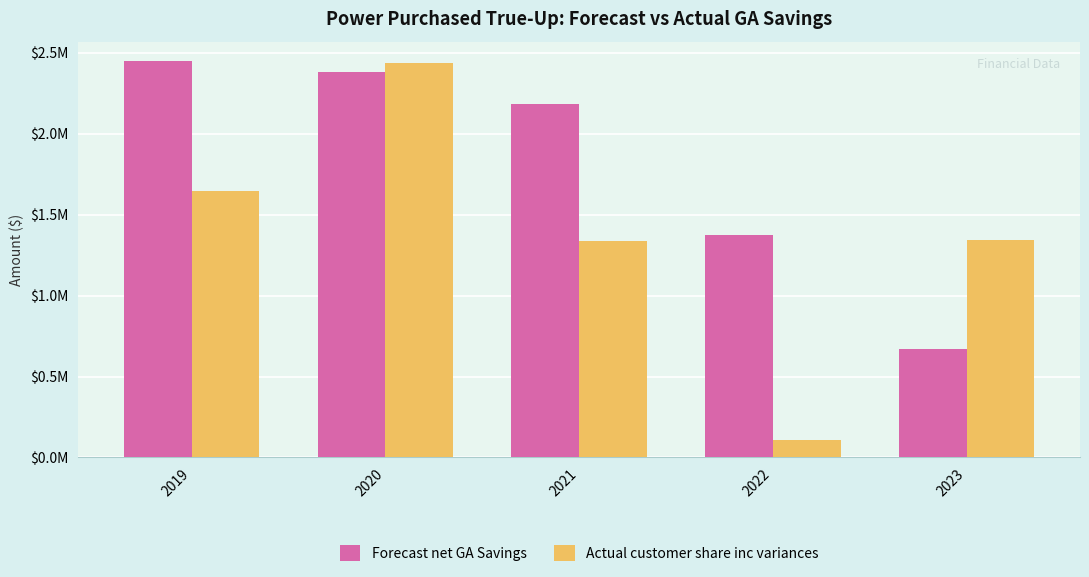

Reading left to right, transcribe all the data shown in this chart.

Forecast net GA Savings: 2019=2445786.8	2020=2378135.3	2021=2181865.4	2022=1373395.8	2023=669845.7
Actual customer share inc variances: 2019=1645256.4	2020=2437392.3	2021=1339300.2	2022=109374.2	2023=1341317.6